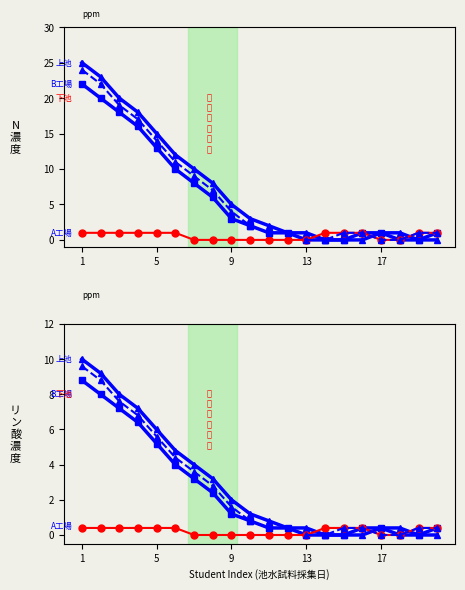

At how many categories does at least one series exceed 1?

10